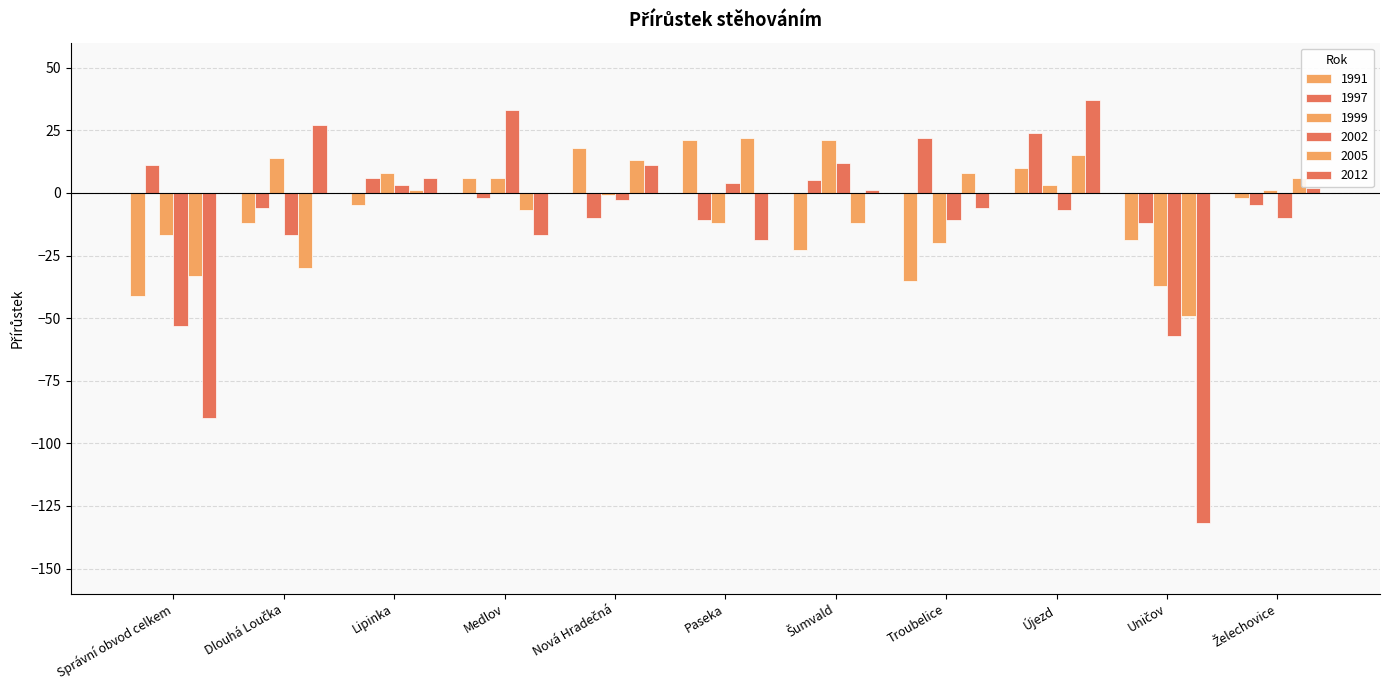

How many values in 2012 are above zero?

6